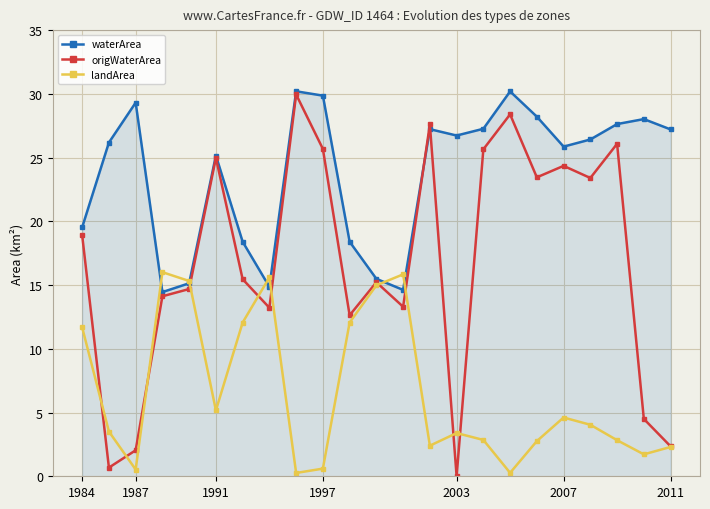

Which series has the largest total across all categories?

waterArea